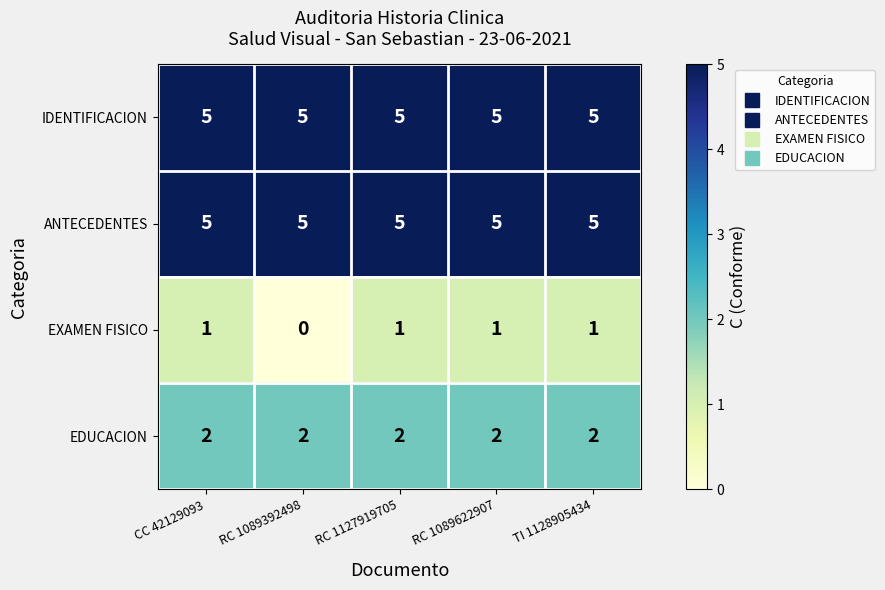

Reading left to right, extract all data points from this chart.

IDENTIFICACION: CC 42129093=5	RC 1089392498=5	RC 1127919705=5	RC 1089622907=5	TI 1128905434=5
ANTECEDENTES: CC 42129093=5	RC 1089392498=5	RC 1127919705=5	RC 1089622907=5	TI 1128905434=5
EXAMEN FISICO: CC 42129093=1	RC 1089392498=0	RC 1127919705=1	RC 1089622907=1	TI 1128905434=1
EDUCACION: CC 42129093=2	RC 1089392498=2	RC 1127919705=2	RC 1089622907=2	TI 1128905434=2